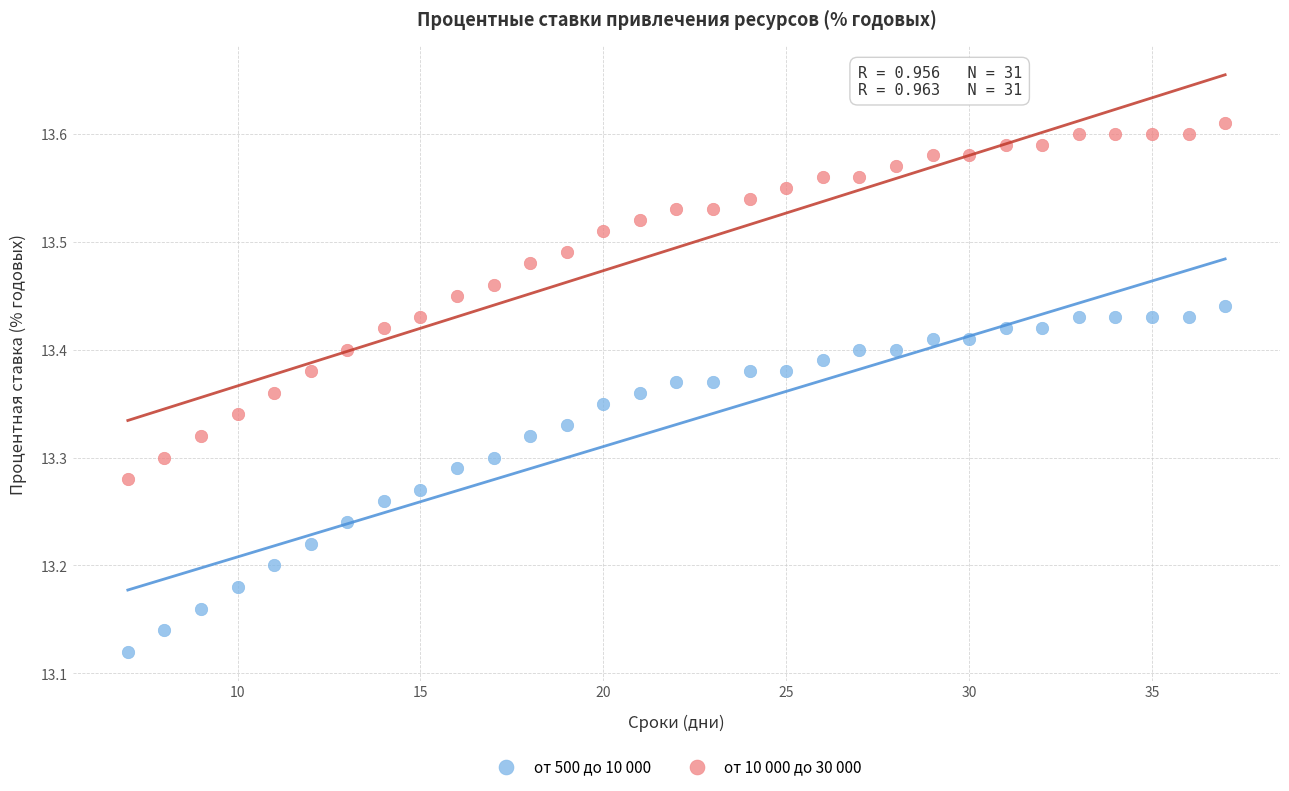

Across all data points, what is the range of Y values (max minus min)?

0.5